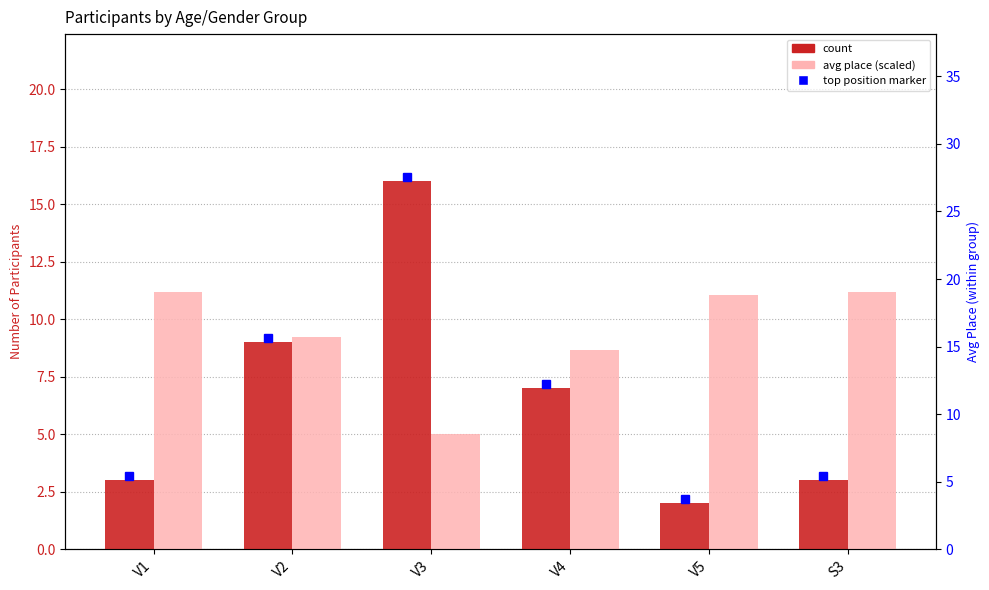

How many bars are there in total?

12